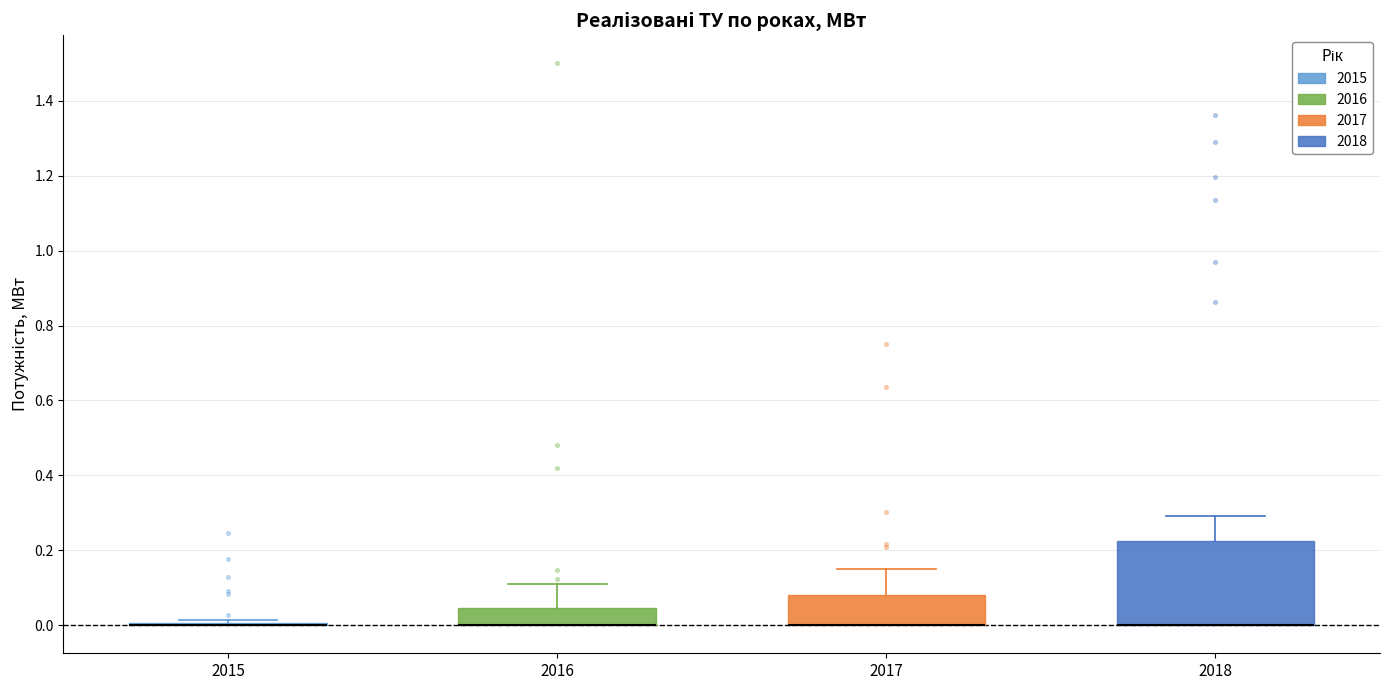

Which box is the tallest, from its lower edge to its upper edge?

2018